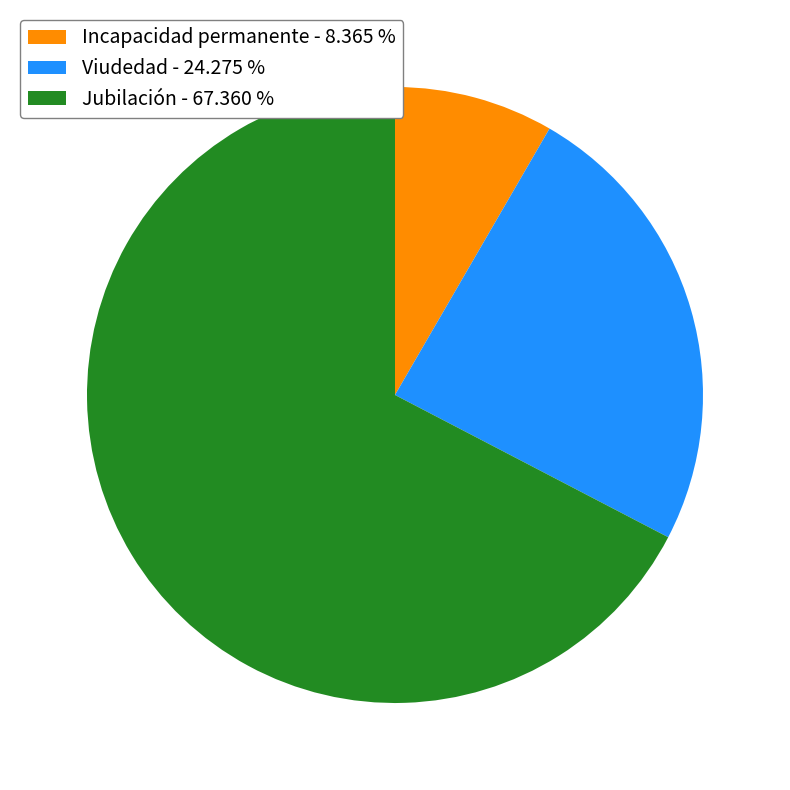

Which slice is the smallest?

Incapacidad permanente